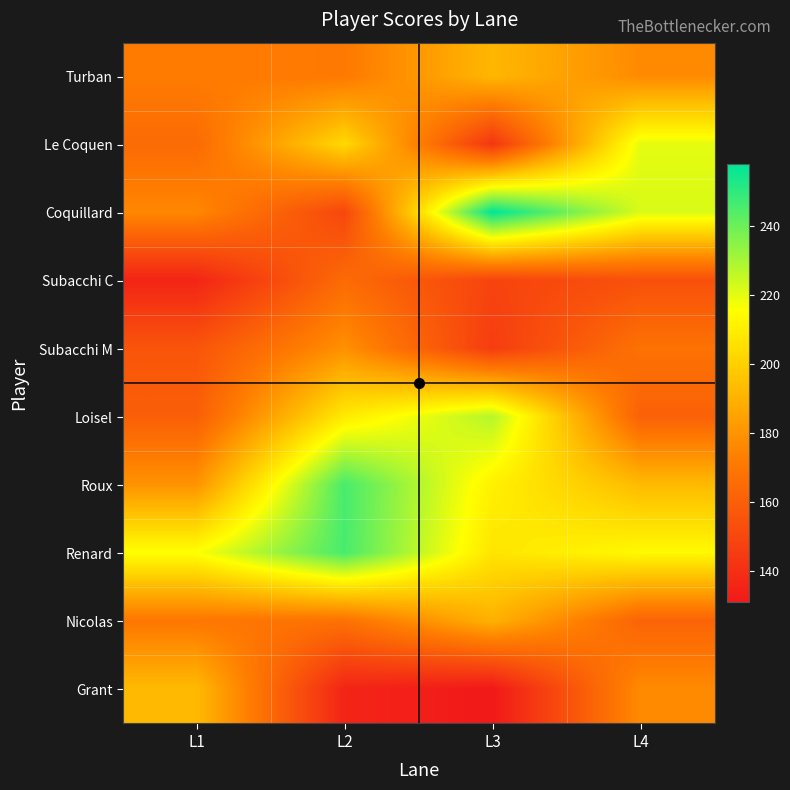

Reading left to right, transcribe all the data shown in this chart.

Turban: L1=172	L2=171	L3=192	L4=177
Le Coquen: L1=165	L2=203	L3=143	L4=220
Coquillard: L1=176	L2=150	L3=258	L4=222
Subacchi C: L1=136	L2=165	L3=149	L4=154
Subacchi M: L1=156	L2=179	L3=146	L4=168
Loisel: L1=160	L2=209	L3=228	L4=161
Roux: L1=180	L2=246	L3=211	L4=193
Renard: L1=216	L2=246	L3=207	L4=214
Nicolas: L1=170	L2=168	L3=190	L4=162
Grant: L1=193	L2=136	L3=131	L4=177